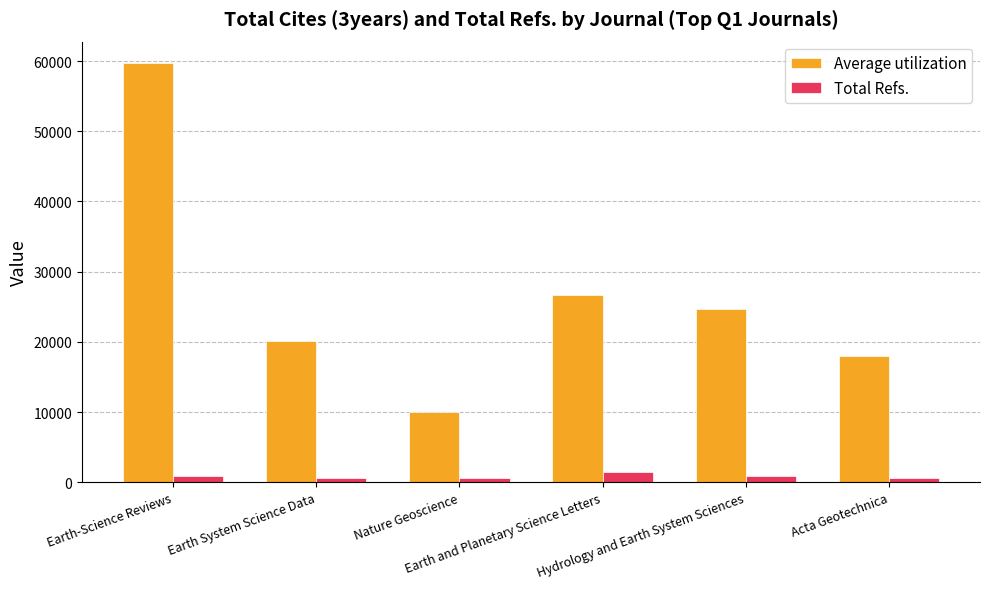

Which series has the widest spread of values?

Average utilization